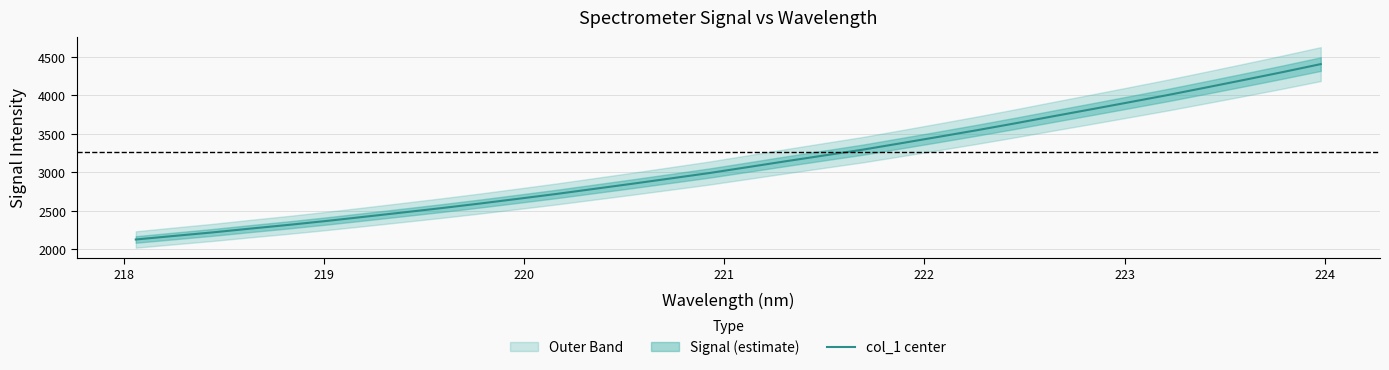

What is the lowest value of the col_1 center series?

2128.0